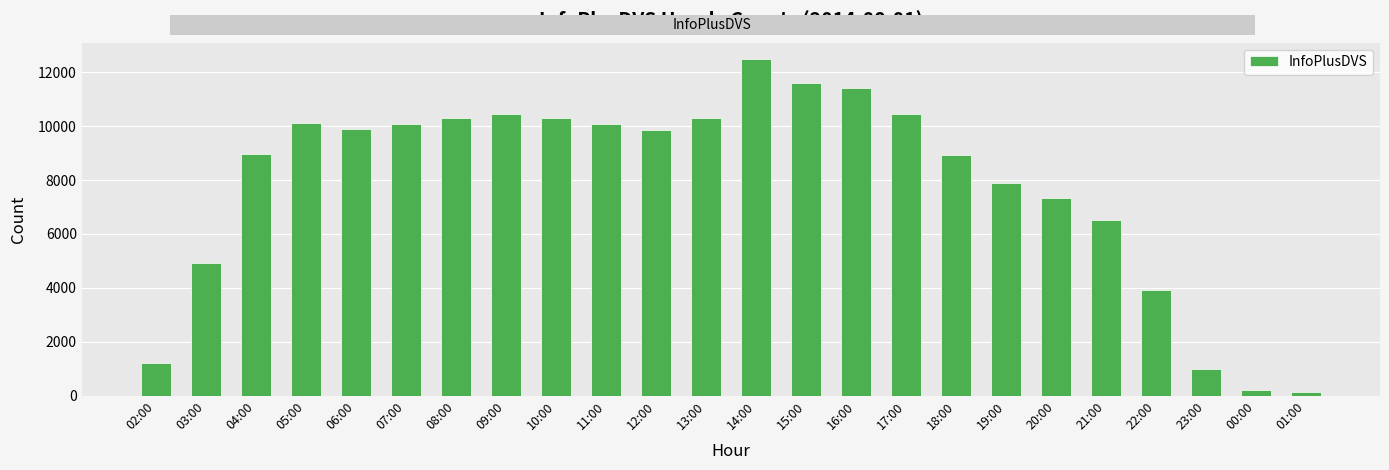

The value at 05:00 is 6499. True or false?

False